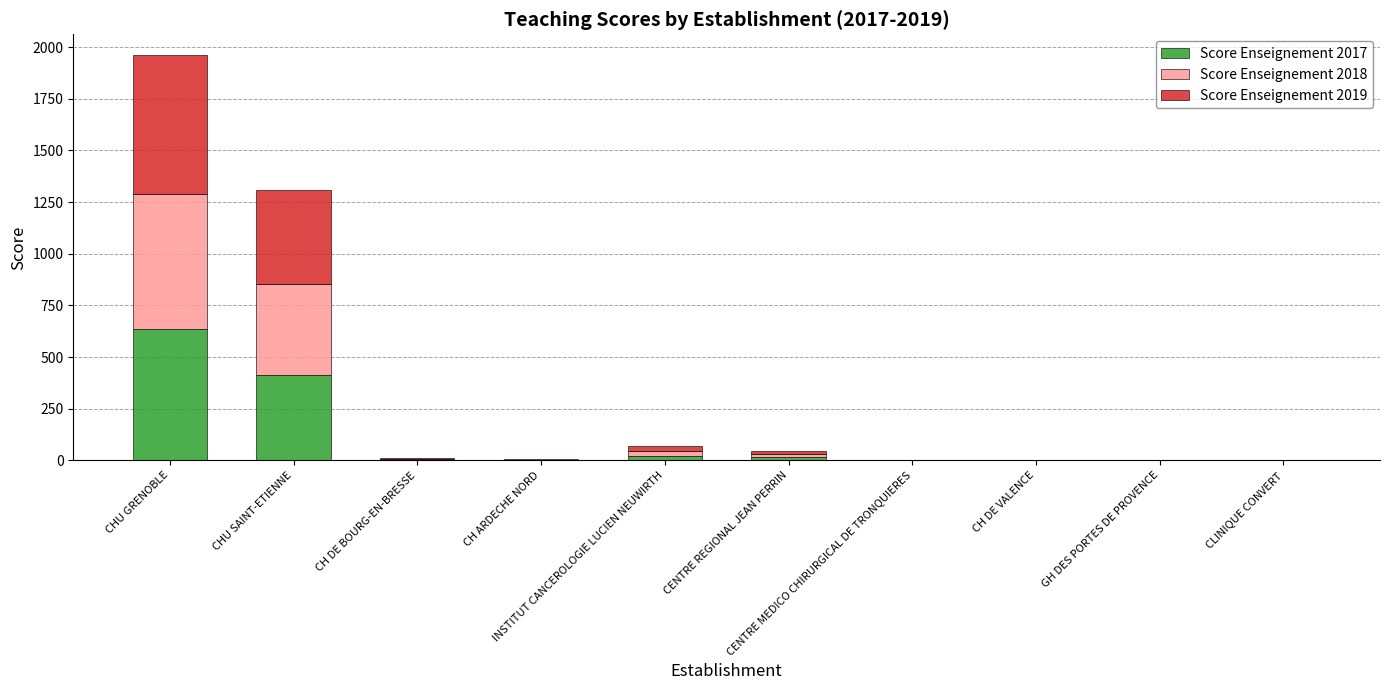

What is the sum of all Score Enseignement 2017 values?

1082.5